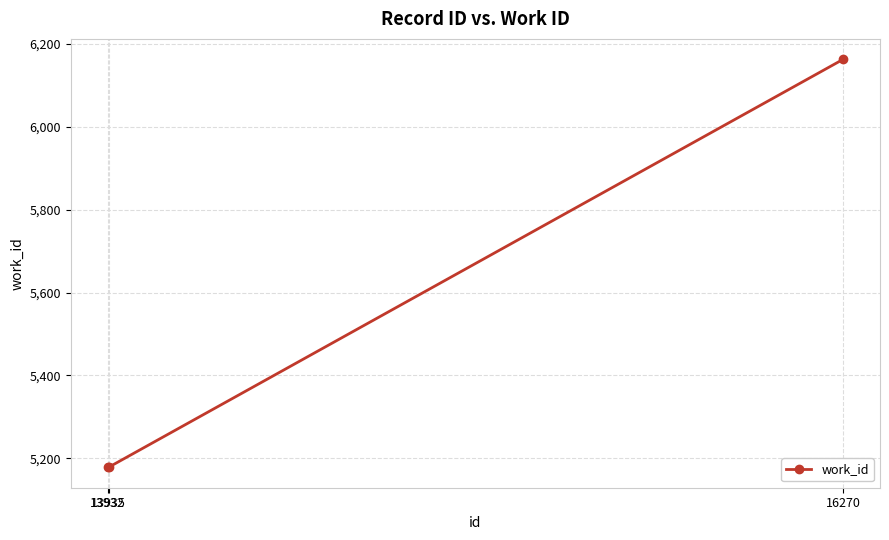

What is the sum of the values at 13935 and 13932?

10356